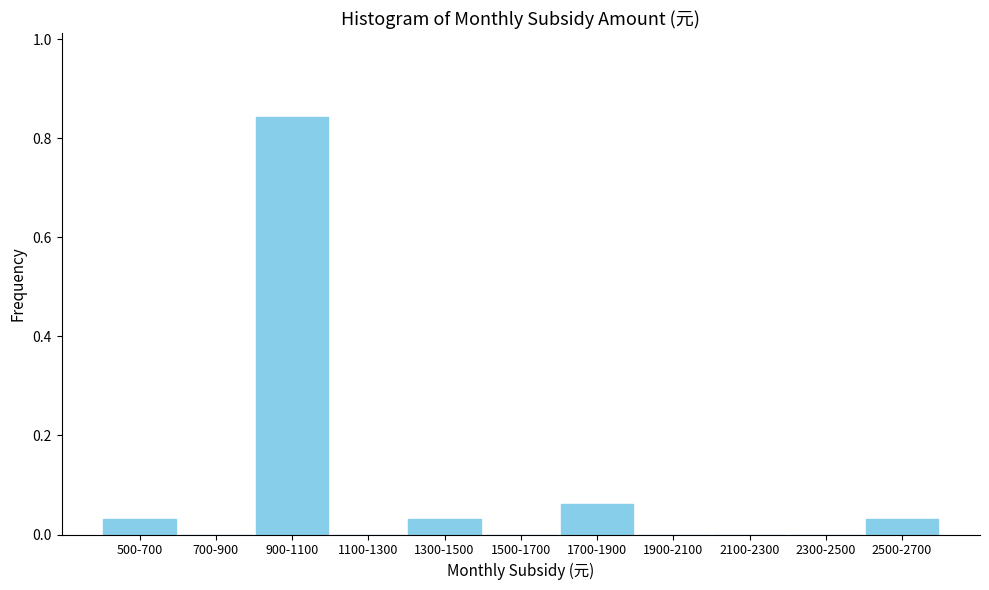

True or false: the data shows 0.0 at 700-900.

True